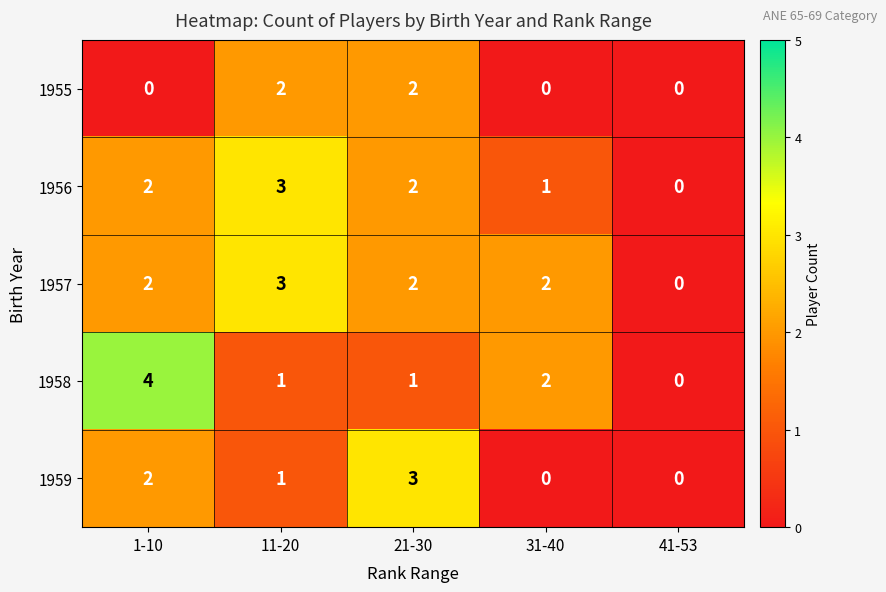

How many data points does each series have?

5